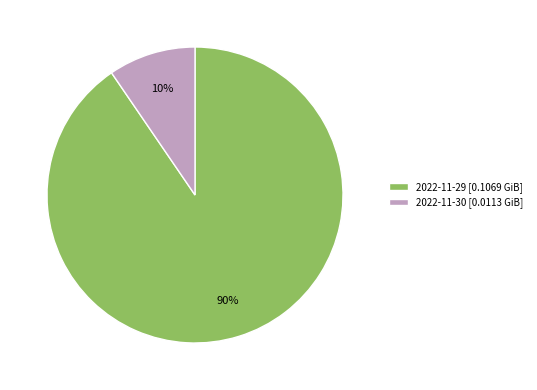

Is the sum of 2022-11-29 and 2022-11-30 greater than half?

Yes